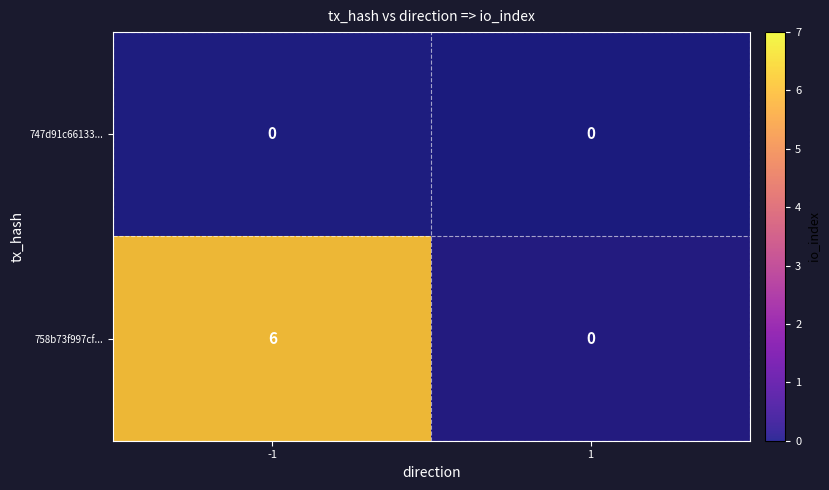

Is it true that row_0 equals 0 at -1?

True